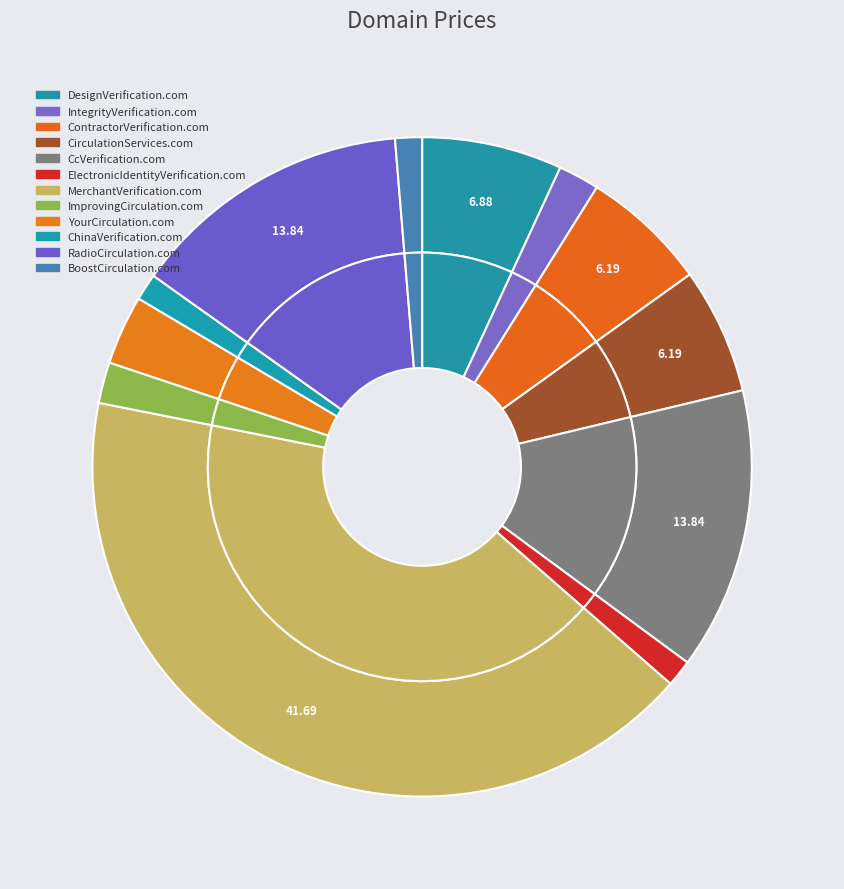

Rank the categories by value from highest to lowest.

MerchantVerification.com, CcVerification.com, RadioCirculation.com, DesignVerification.com, ContractorVerification.com, CirculationServices.com, YourCirculation.com, IntegrityVerification.com, ImprovingCirculation.com, ElectronicIdentityVerification.com, ChinaVerification.com, BoostCirculation.com